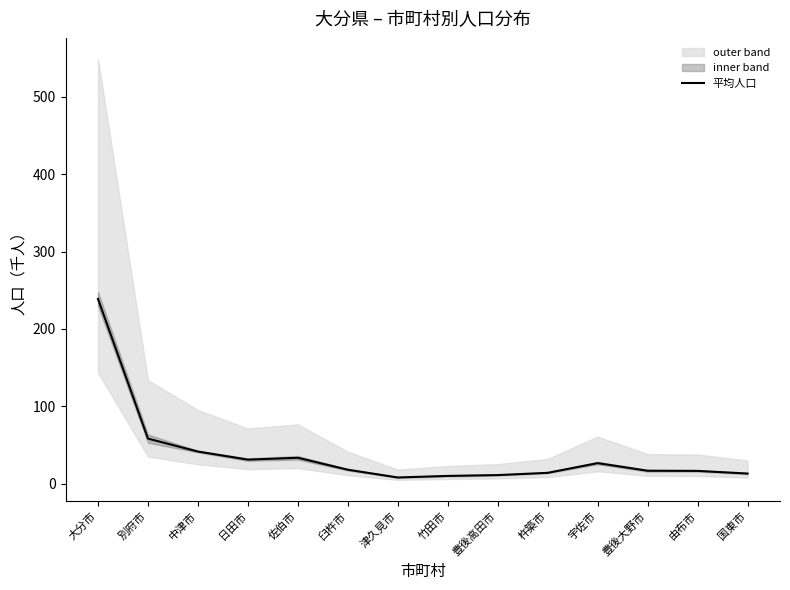

Is this an area chart (filled region under the line)?

No